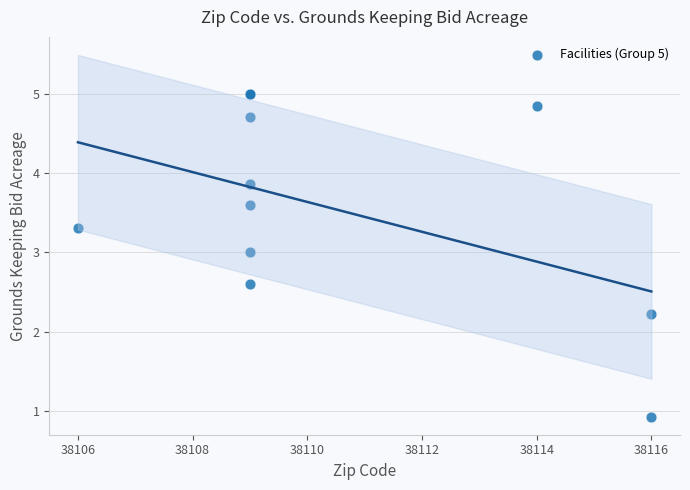

What Y value in the scatter plot is closest to 2?

2.2